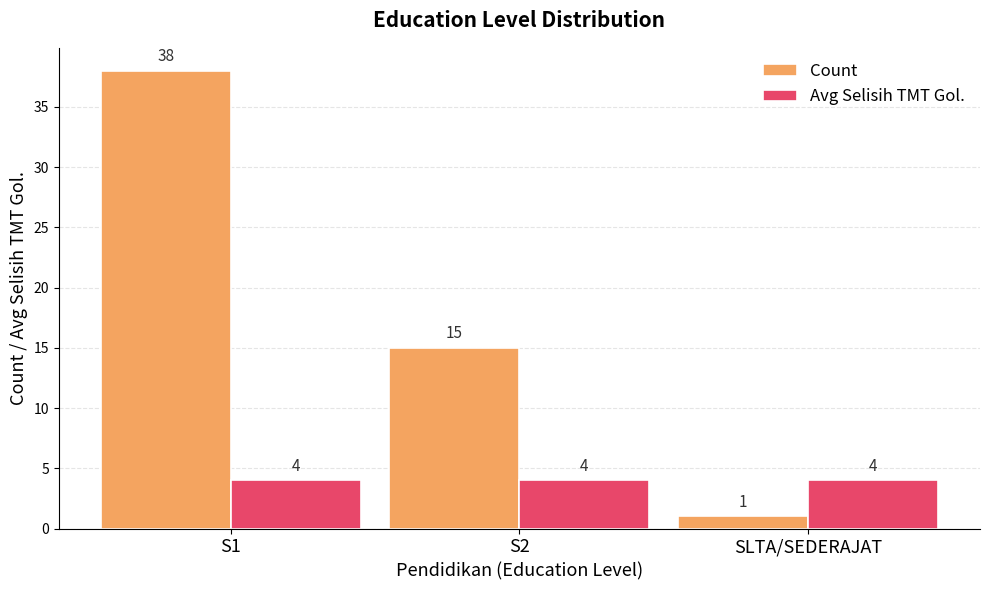

What position from the right is S1?

3